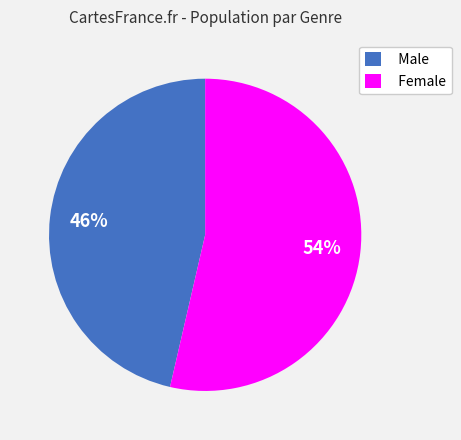

What is the smallest slice in the pie chart?

Male